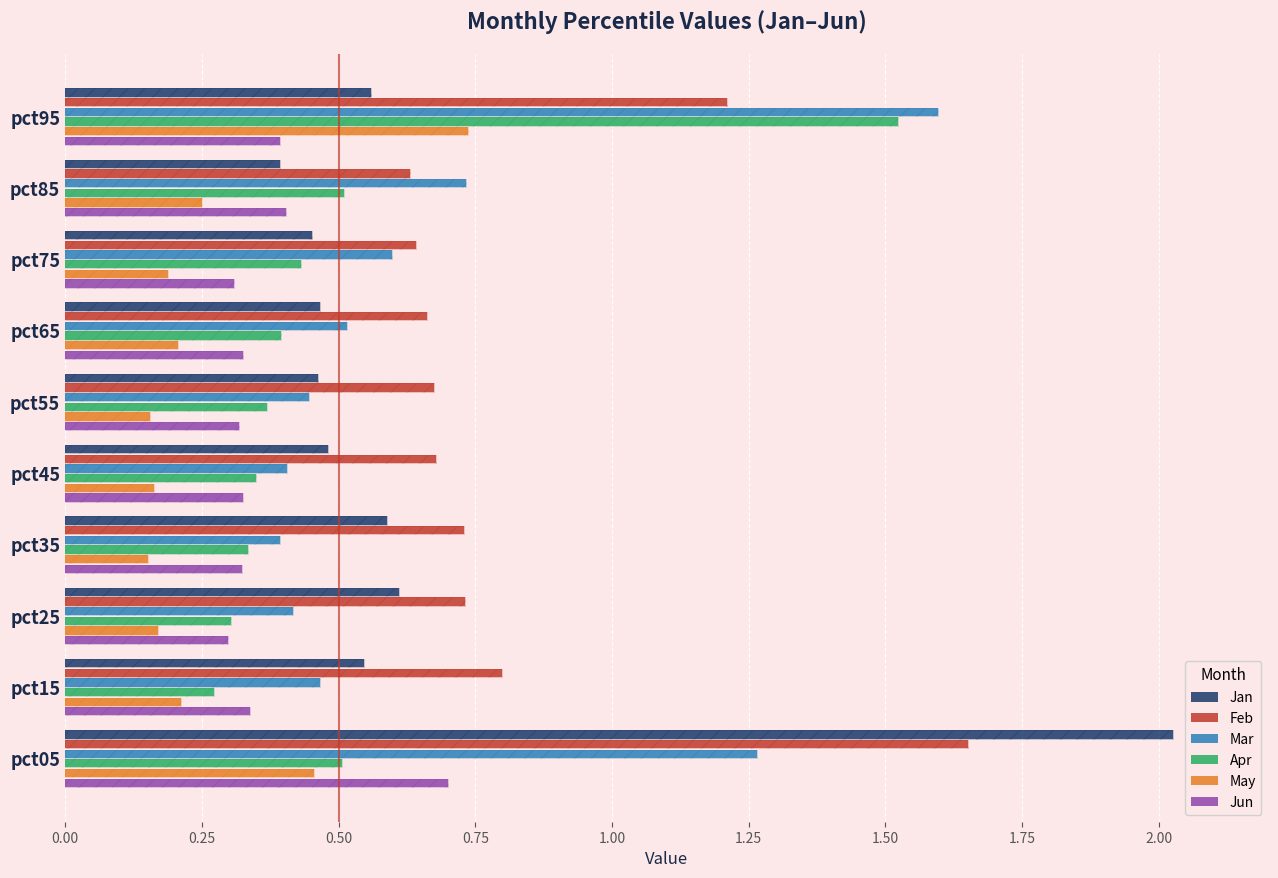

What is the value of the Jan bar at the 3rd from the left?

0.6